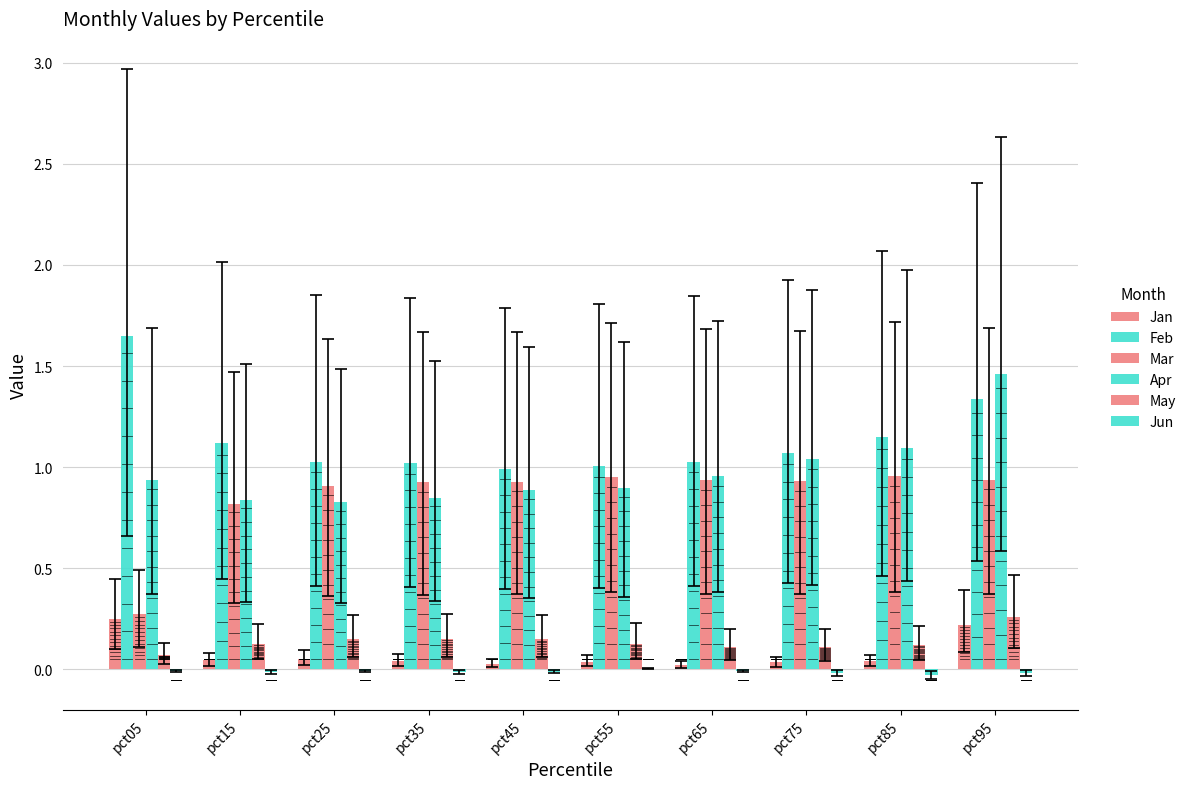

What are all the series names shown in the legend?

Jan, Feb, Mar, Apr, May, Jun